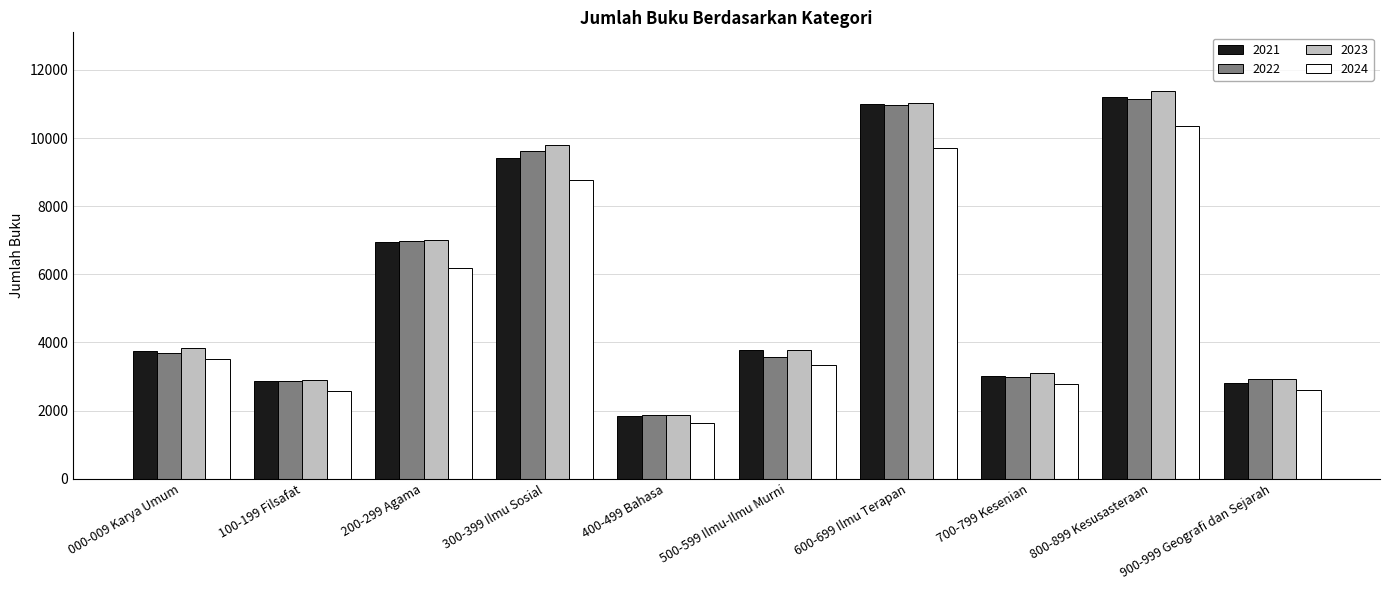

Is it true that 2023 equals 1586 at 900-999 Geografi dan Sejarah?

False